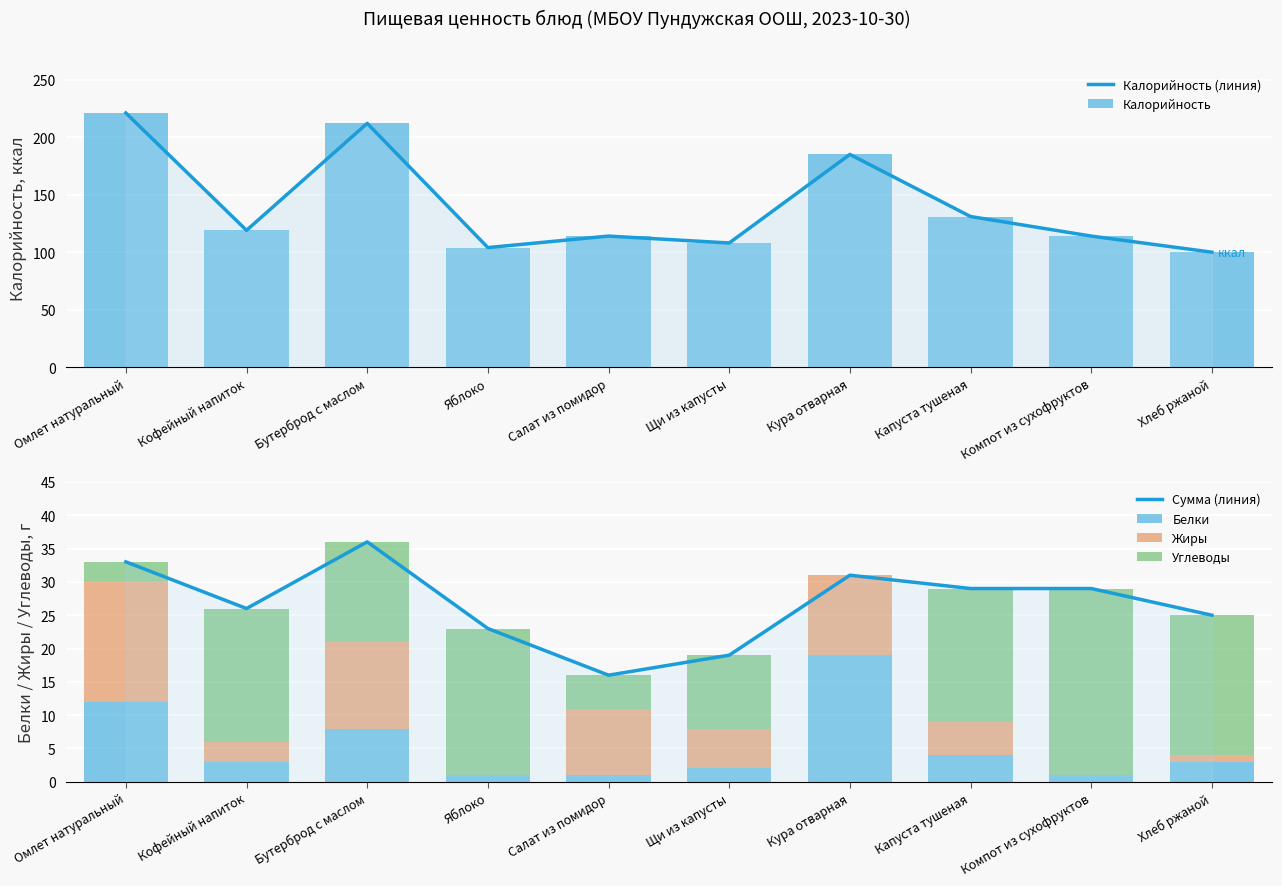

The value of Углеводы at Компот из сухофруктов is 41. True or false?

False